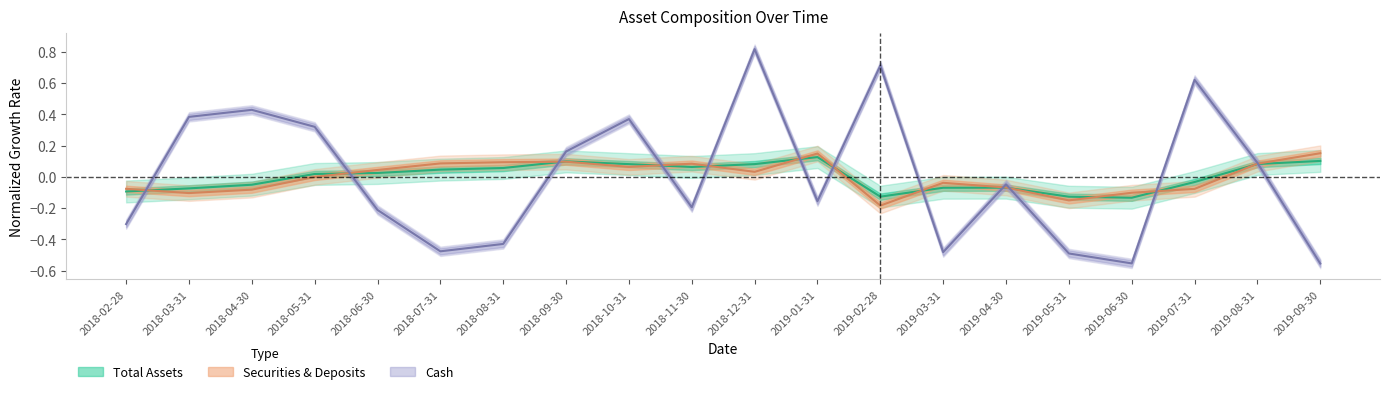

The Total Assets series shows 0.1 at 2018-08-31. True or false?

True